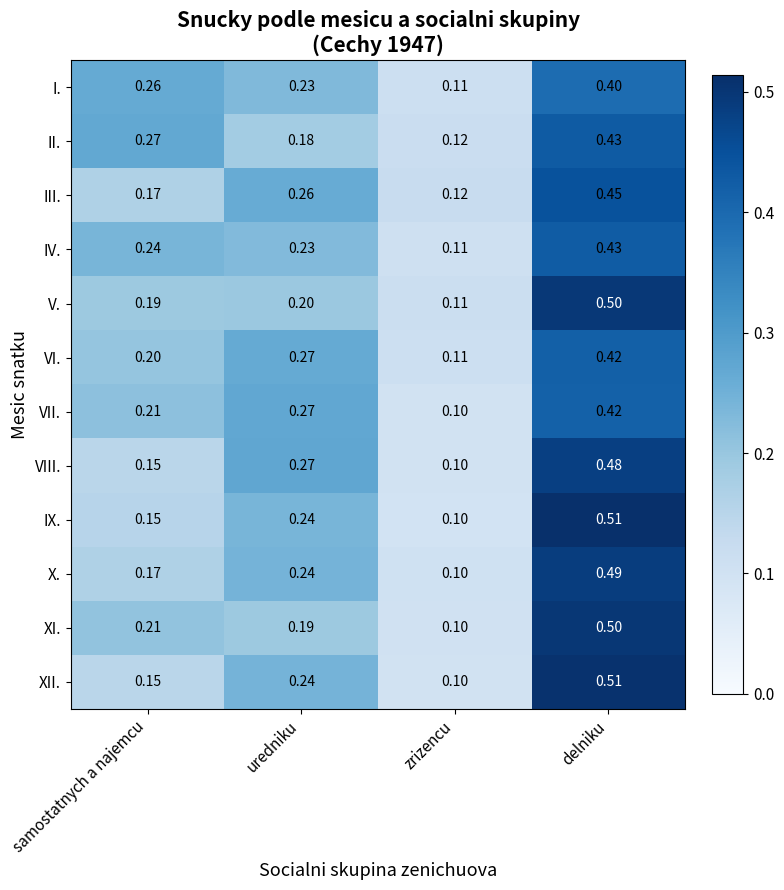

At which category does the chart reach its minimum across all series?

zrizencu